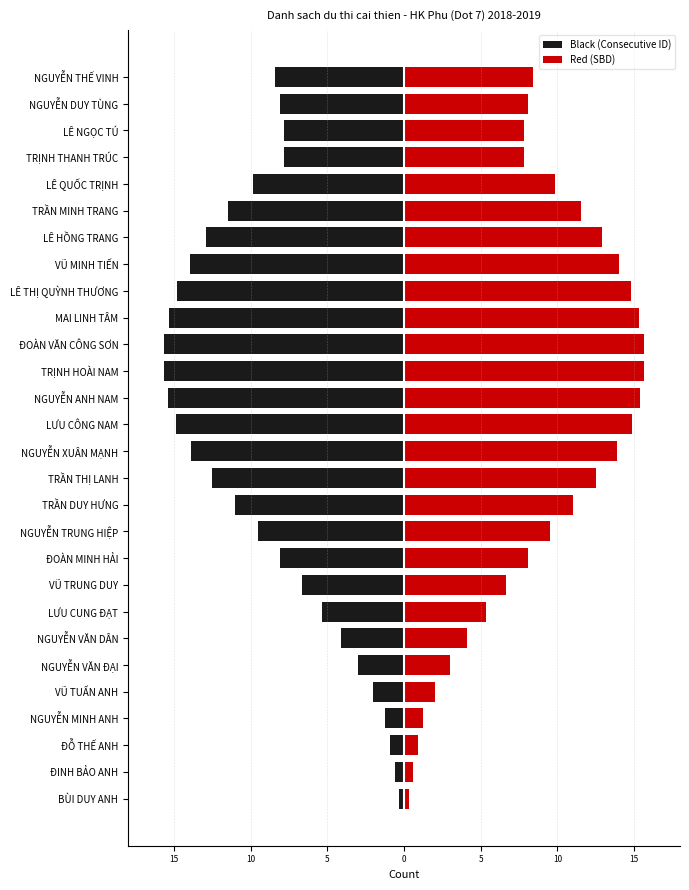

Reading right to left, what are all the values shown in this chart?

Black (Consecutive ID): -8.4	-8.1	-7.8	-7.9	-9.8	-11.5	-12.9	-14.0	-14.8	-15.3	-15.6	-15.6	-15.4	-14.9	-13.9	-12.5	-11.0	-9.5	-8.1	-6.7	-5.3	-4.1	-3.0	-2.0	-1.3	-0.9	-0.6	-0.3
Red (SBD): 8.4	8.1	7.8	7.9	9.8	11.5	12.9	14.0	14.8	15.3	15.6	15.6	15.4	14.9	13.9	12.5	11.0	9.5	8.1	6.7	5.3	4.1	3.0	2.0	1.3	0.9	0.6	0.3